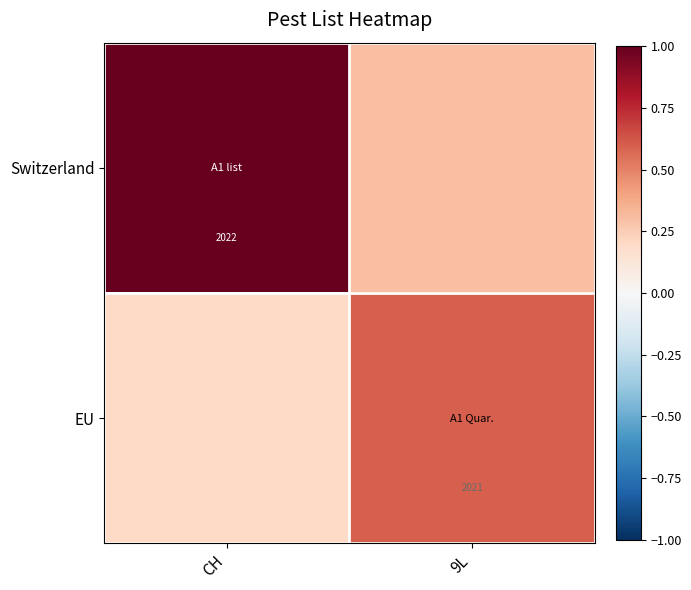

Is the value of EU at 9L greater than the value of Switzerland at CH?

No